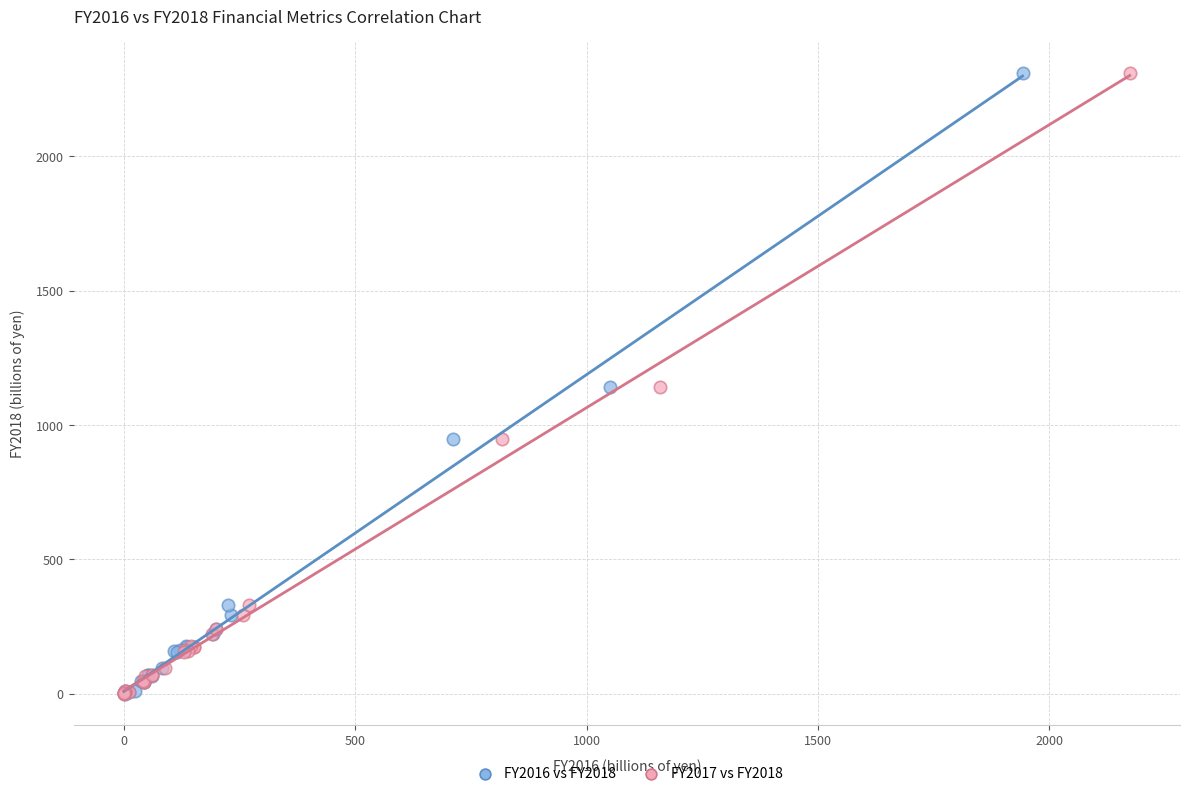

What are all the series names shown in the legend?

FY2016 vs FY2018, FY2017 vs FY2018